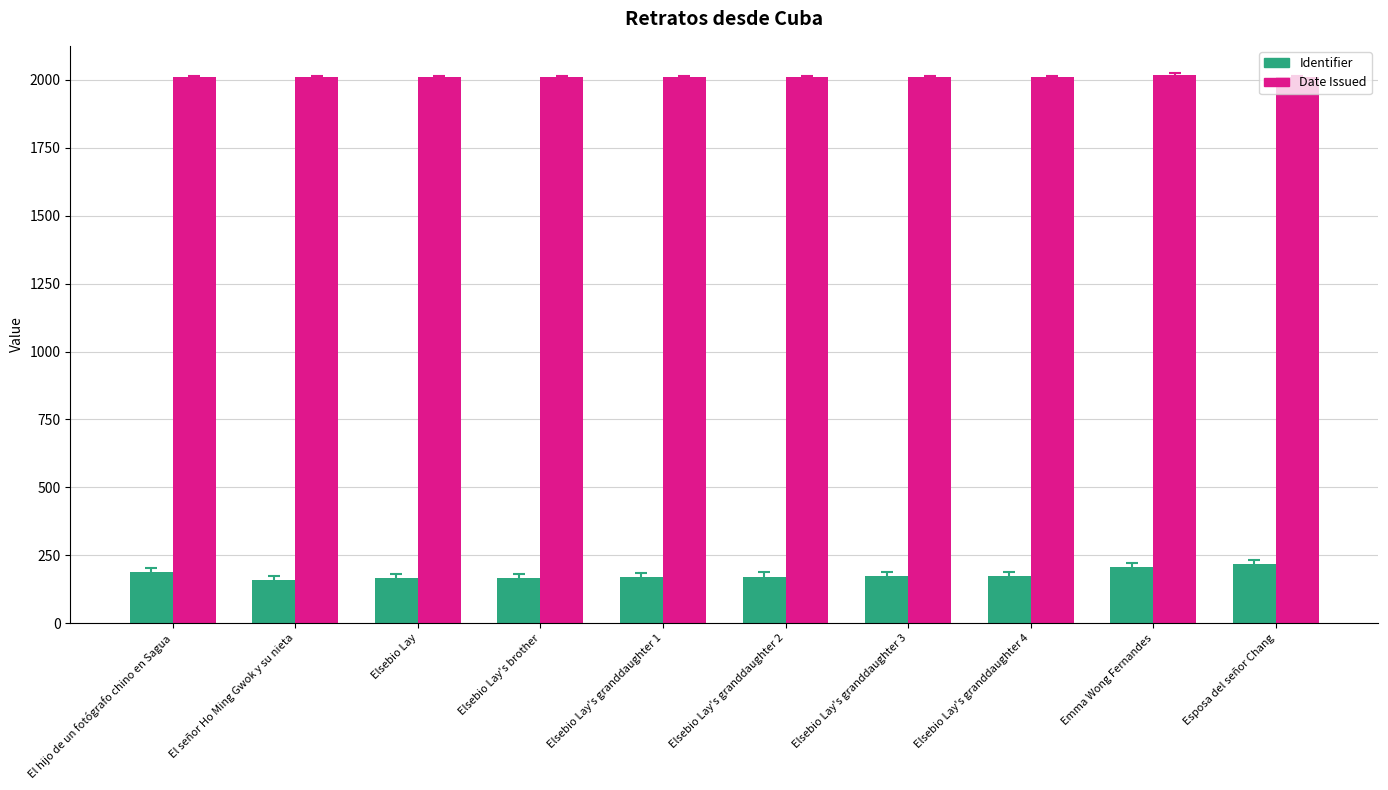

Rank the series at Elsebio Lay from highest to lowest value.

Date Issued, Identifier